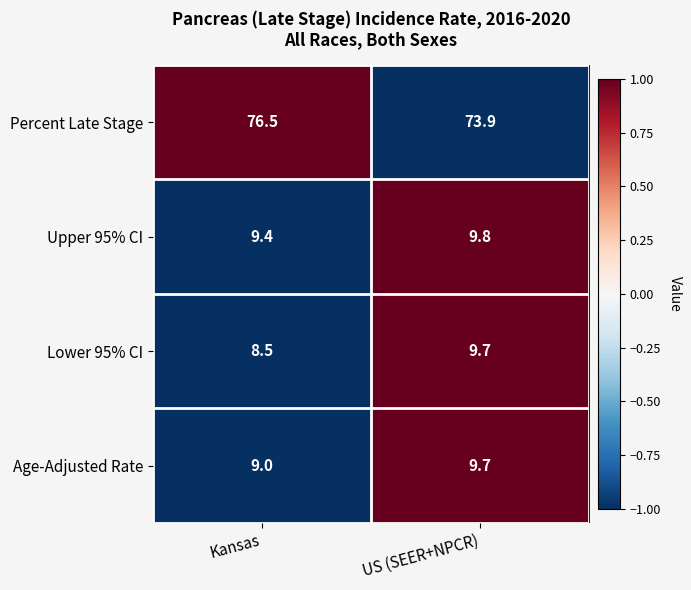

What is the spread (max minus min) of values at US (SEER+NPCR)?

64.2